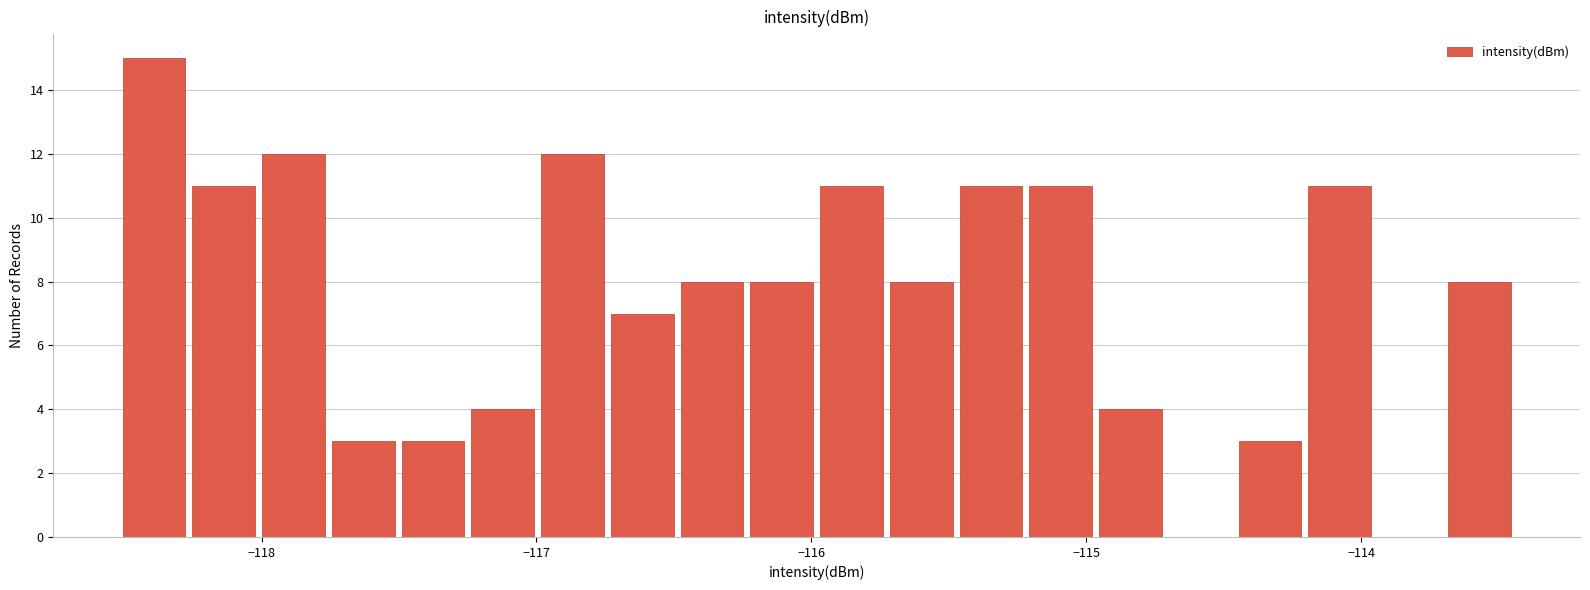

Read against the x-axis, roughly where is the centre of the tallest bar?

-118.4